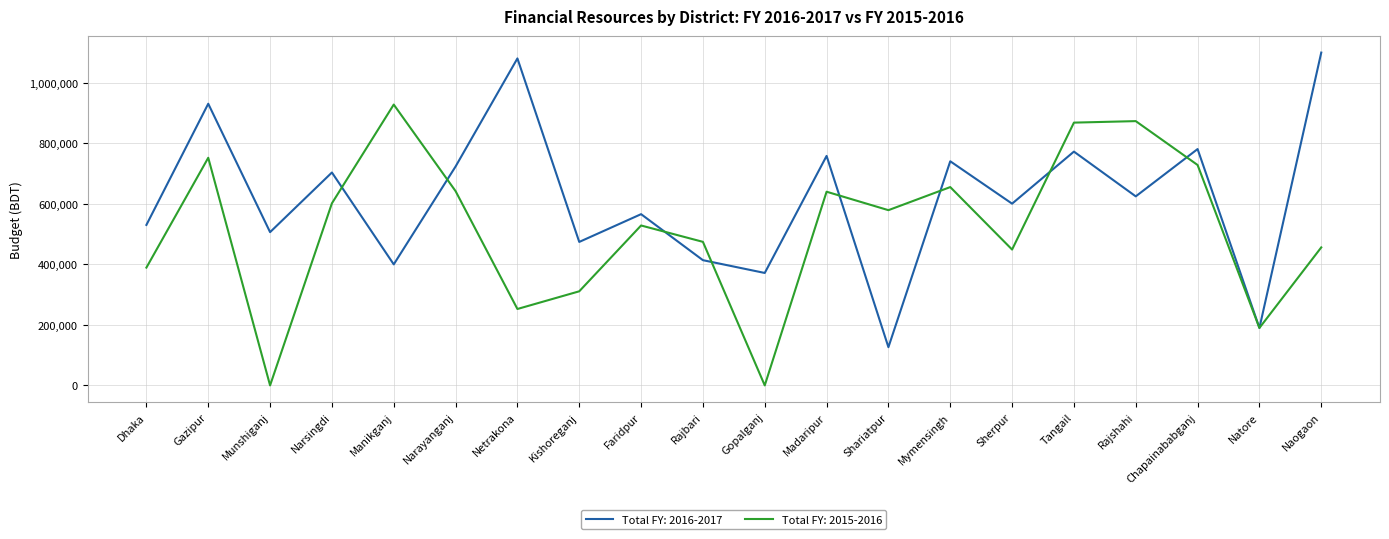

List the series in order of their overall mean, highest first.

Total FY: 2016-2017, Total FY: 2015-2016